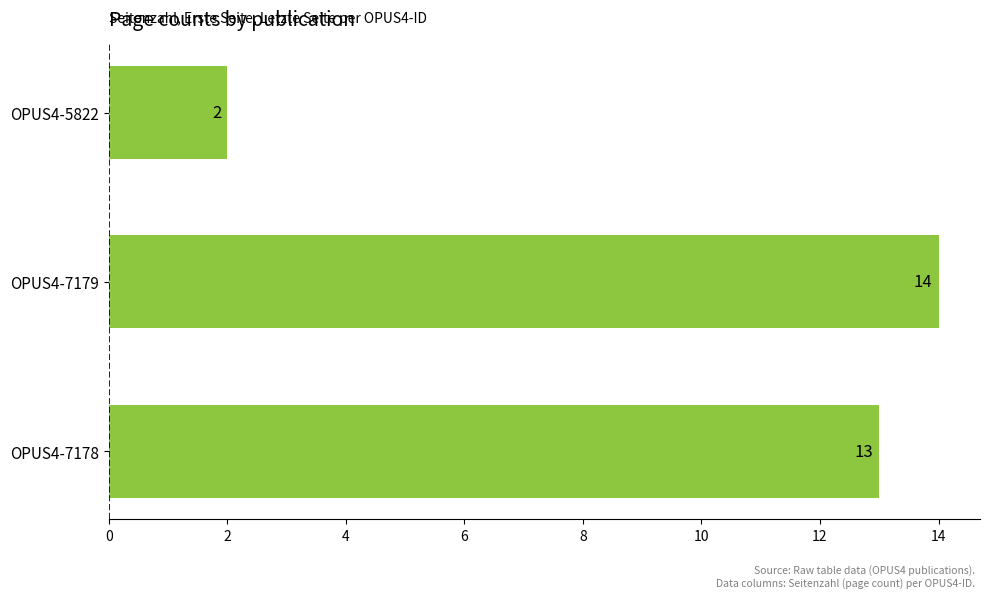

What is the average value?

10